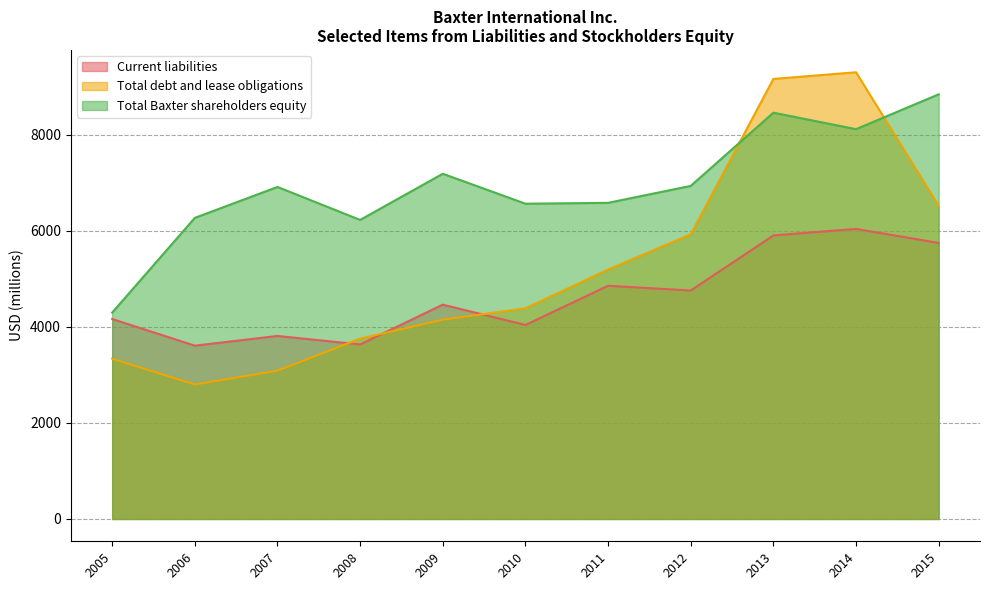

Which series changed the most between 2010 and 2007?

Total debt and lease obligations